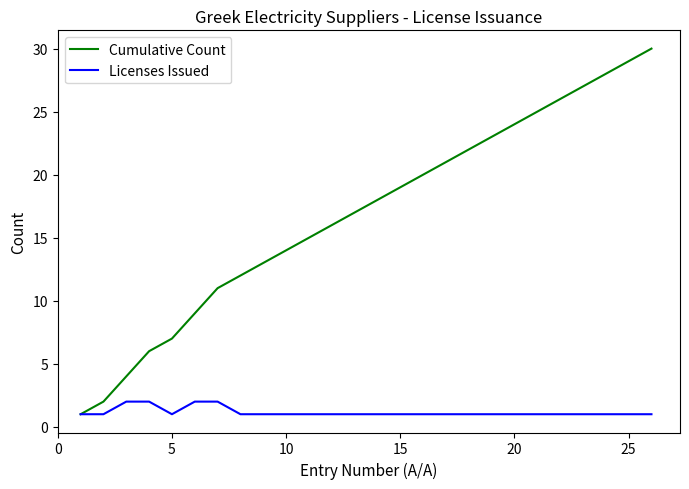

List the series in order of their peak value, highest first.

Cumulative Count, Licenses Issued